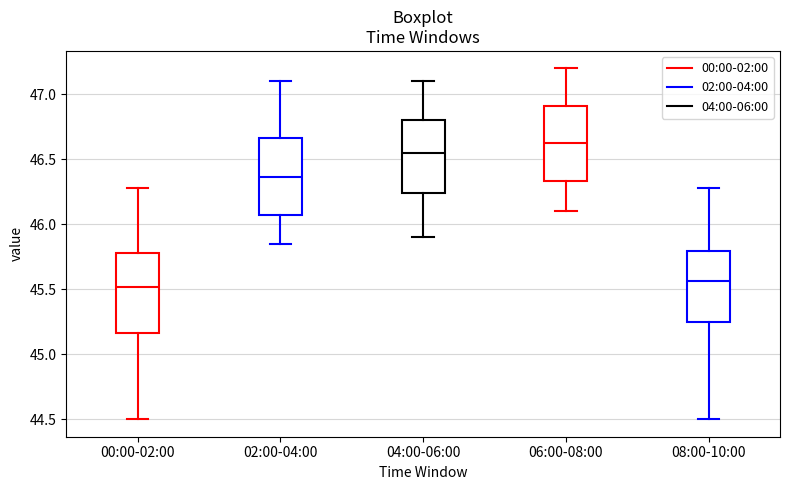

Reading left to right, read every box against the y-axis: the position of its median line, the range the box covers, and the ends of its whiskers. The values are not printed on the chart, so give them approximately, as read against the axis.

00:00-02:00: median 45.50, box 45.15 to 45.80, whiskers 44.50 to 46.30
02:00-04:00: median 46.35, box 46.05 to 46.65, whiskers 45.85 to 47.10
04:00-06:00: median 46.55, box 46.25 to 46.80, whiskers 45.90 to 47.10
06:00-08:00: median 46.65, box 46.35 to 46.90, whiskers 46.10 to 47.20
08:00-10:00: median 45.55, box 45.25 to 45.80, whiskers 44.50 to 46.30